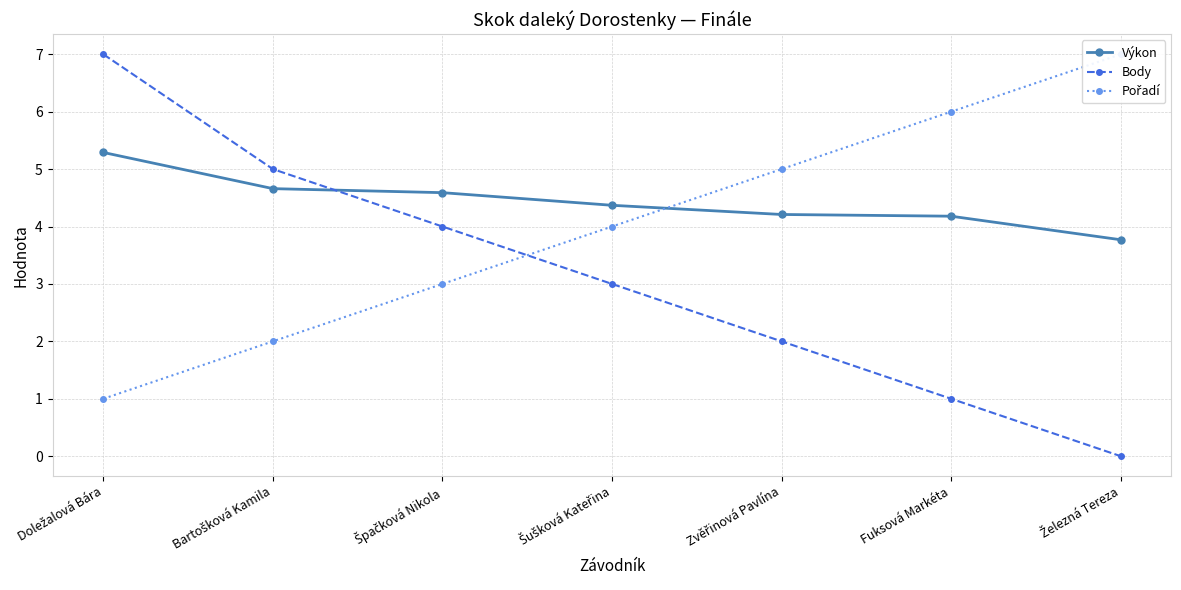

Reading left to right, extract all data points from this chart.

Výkon: Doležalová Bára=5.3	Bartošková Kamila=4.7	Špačková Nikola=4.6	Šušková Kateřina=4.4	Zvěřinová Pavlína=4.2	Fuksová Markéta=4.2	Železná Tereza=3.8
Body: Doležalová Bára=7.0	Bartošková Kamila=5.0	Špačková Nikola=4.0	Šušková Kateřina=3.0	Zvěřinová Pavlína=2.0	Fuksová Markéta=1.0	Železná Tereza=0.0
Pořadí: Doležalová Bára=1.0	Bartošková Kamila=2.0	Špačková Nikola=3.0	Šušková Kateřina=4.0	Zvěřinová Pavlína=5.0	Fuksová Markéta=6.0	Železná Tereza=7.0